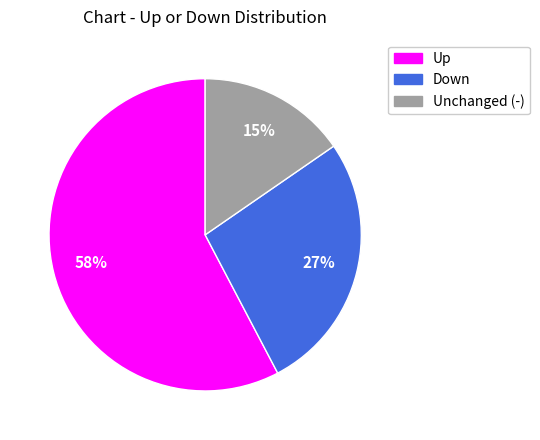

Which slice represents more than half of the pie?

Up